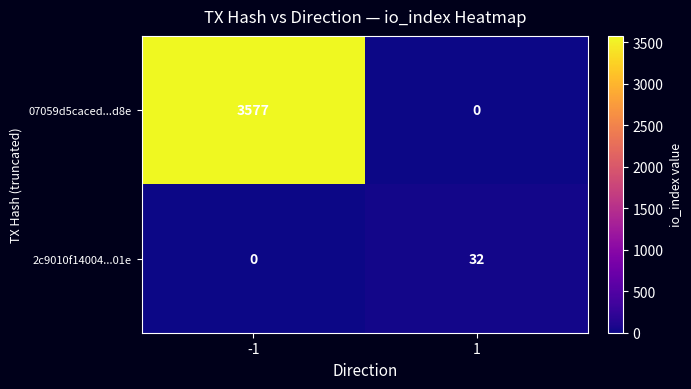

Is it true that 2c9010f14004...01e equals 10 at -1?

False